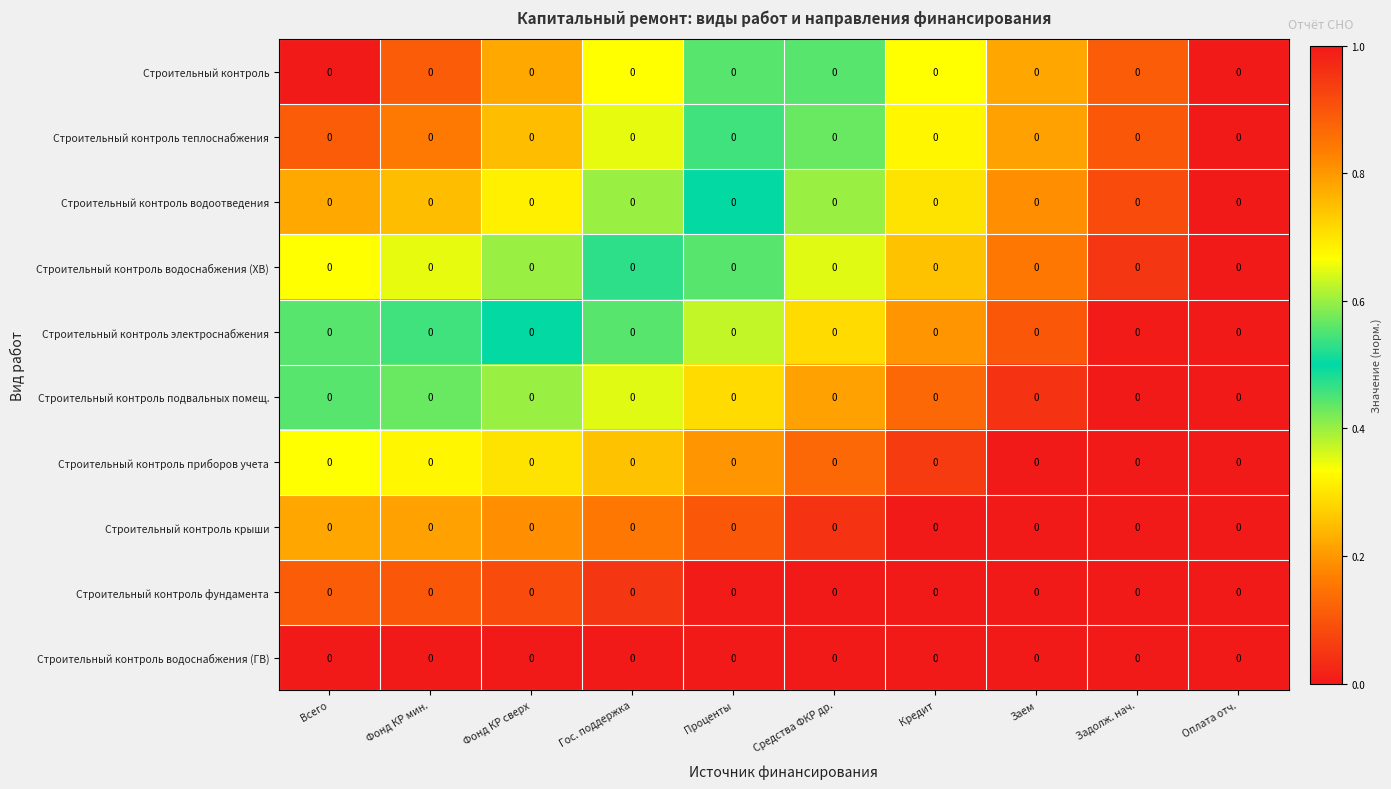

Which label corresponds to the largest value in the chart?

Оплата отч.